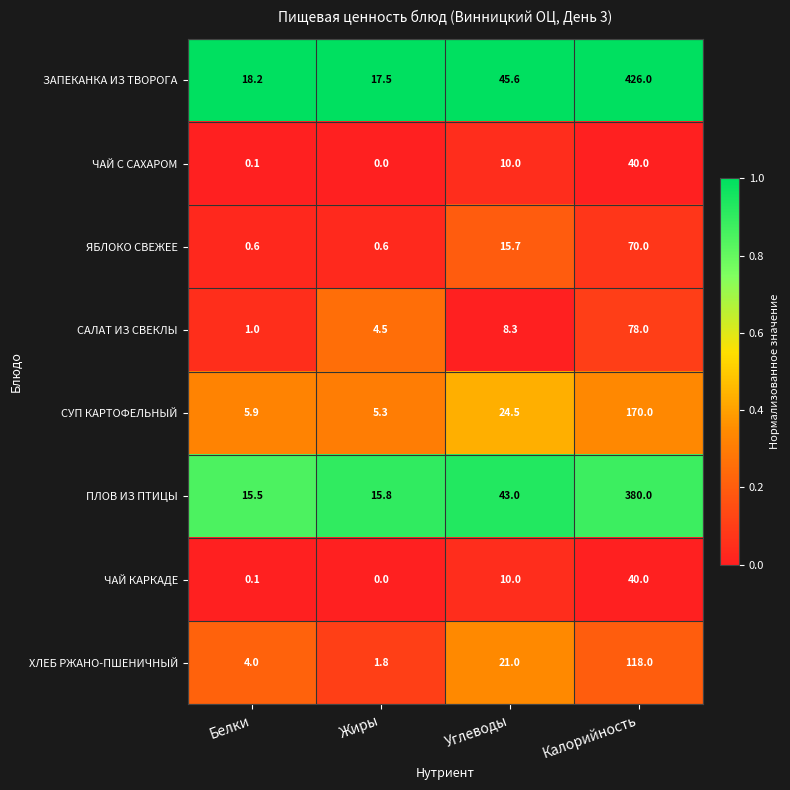

What is the sum of all САЛАТ ИЗ СВЕКЛЫ values?

91.8